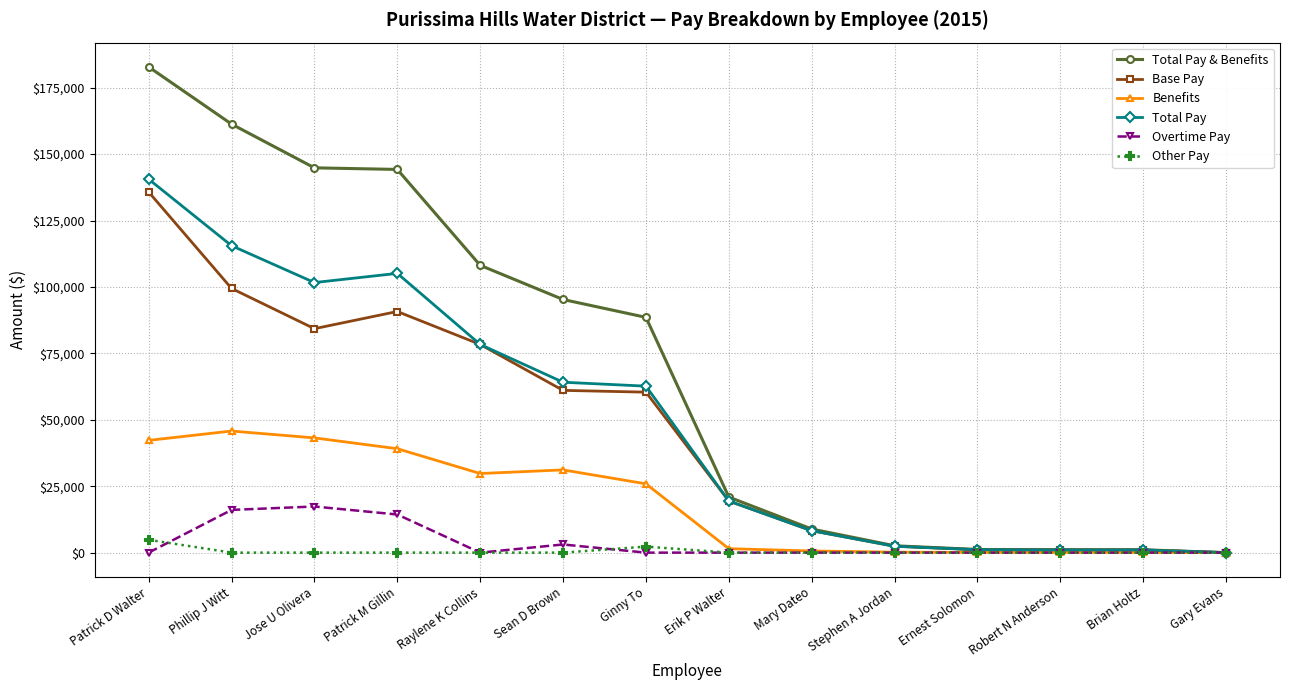

At which label does Total Pay first exceed 62668?

Patrick D Walter